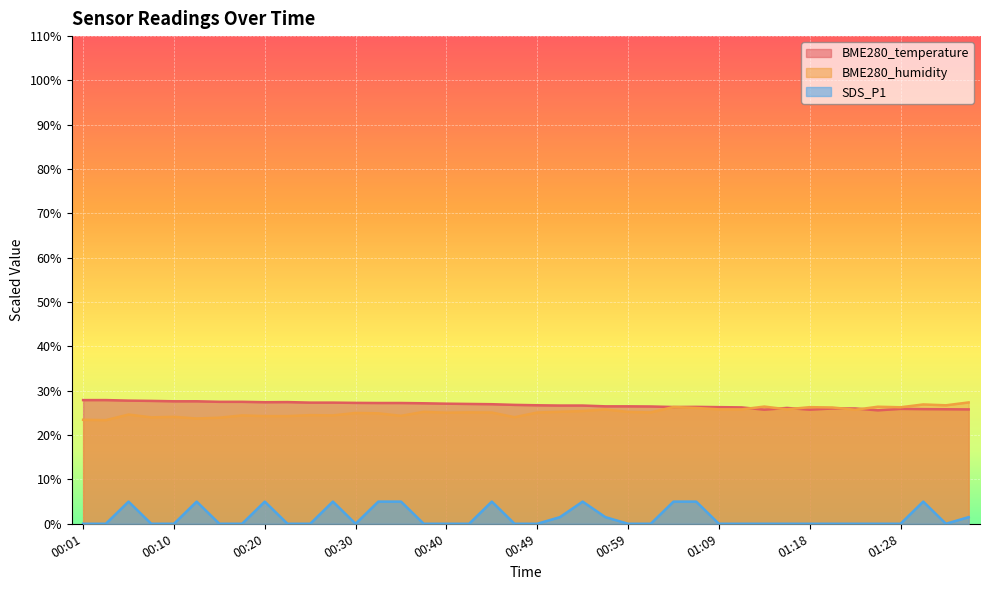

What is the average value of the BME280_temperature series?

26.8